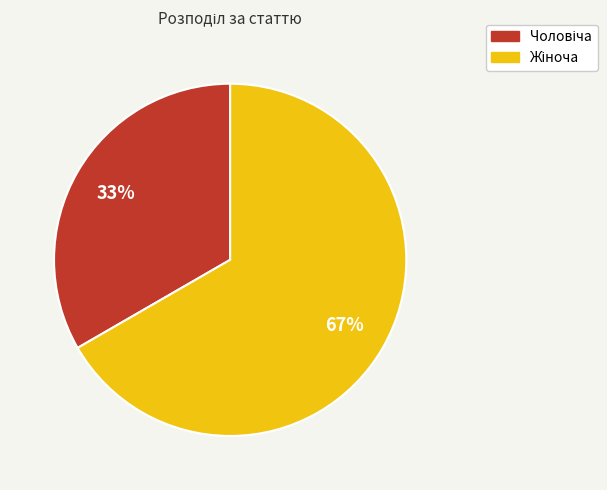

Count the number of slices in the pie.

2